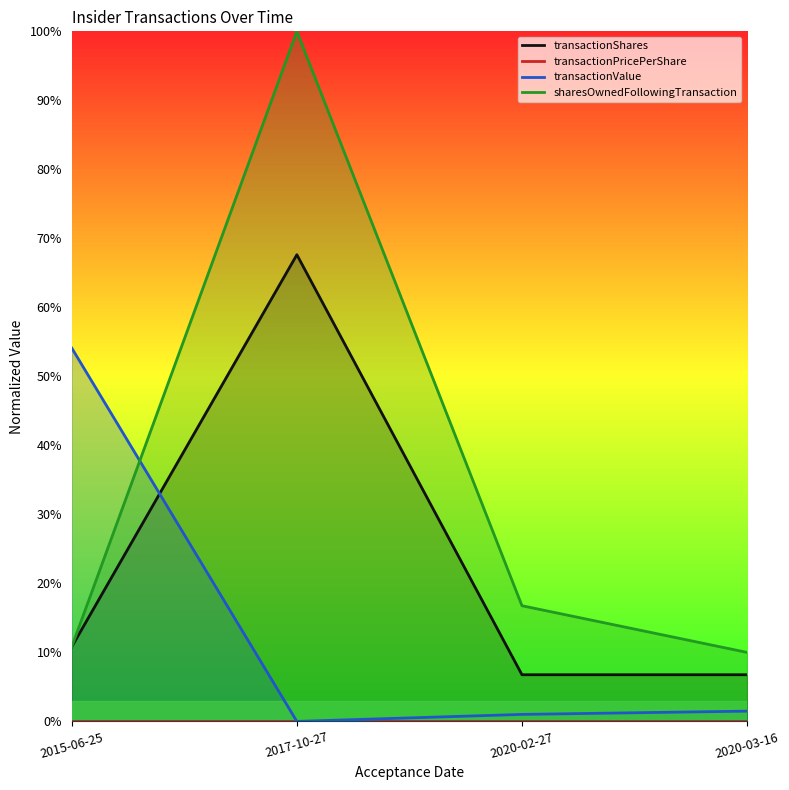

Read the sharesOwnedFollowingTransaction value at 2020-02-27.

0.2